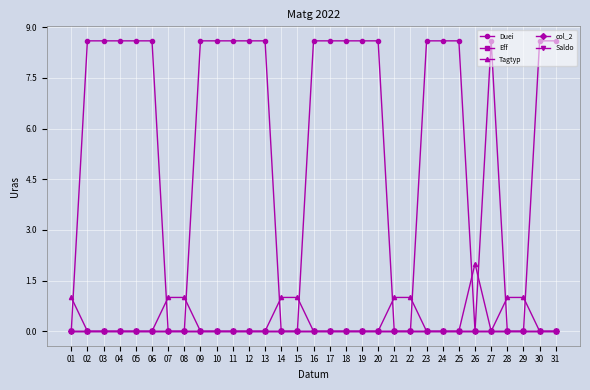

Which category has the highest value in the col_2 series?

01